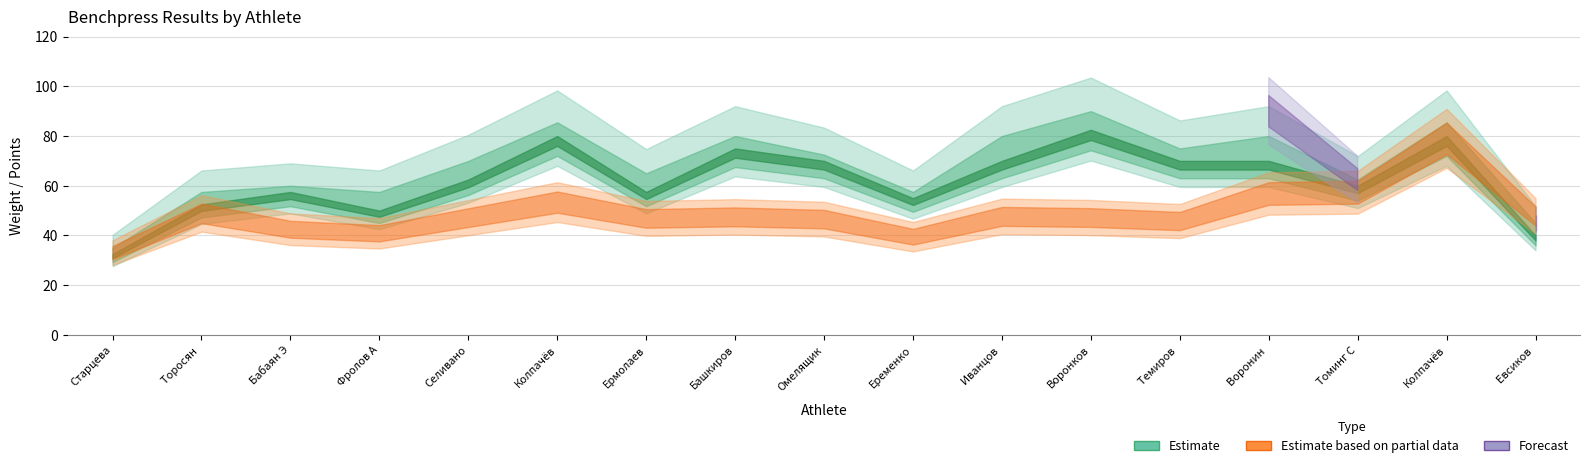

Is the value of Benchpress 3 at Селиванов Вячеслав greater than the value of Benchpress 2 at Омелящик Дмитрий?

No